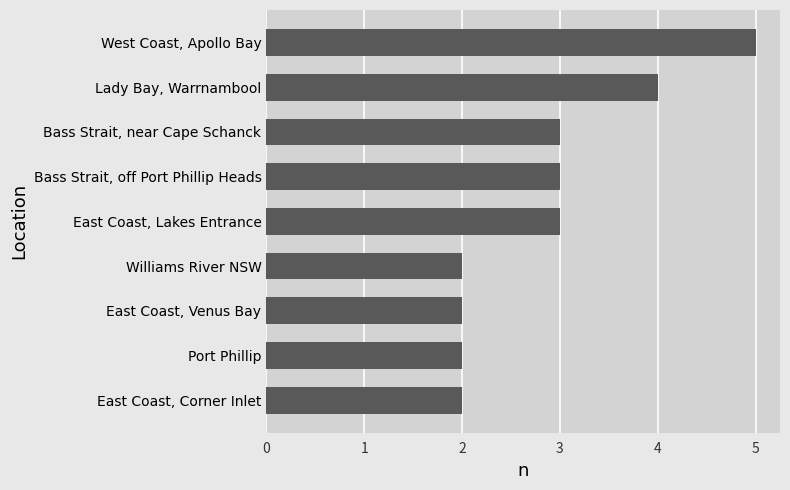

What is the change in value from East Coast, Lakes Entrance to Lady Bay, Warrnambool?

+1